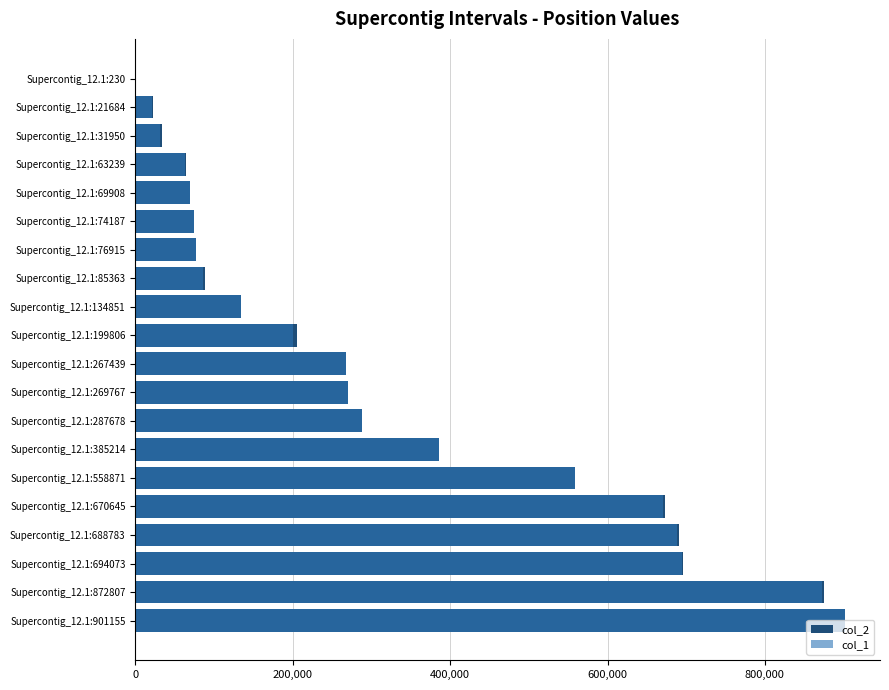

Count the number of categories in the chart.

20